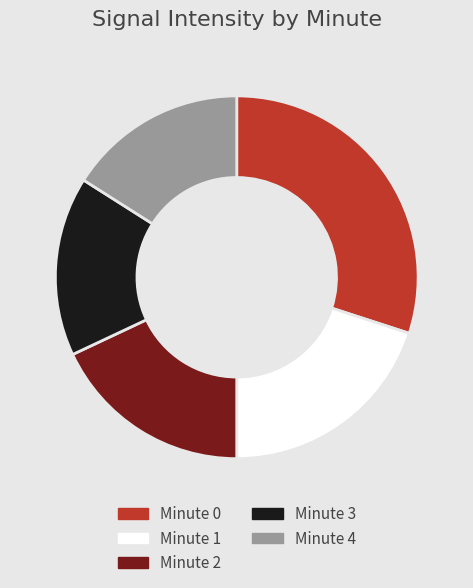

Do Minute 4 and Minute 0 together represent more than half of the pie?

No